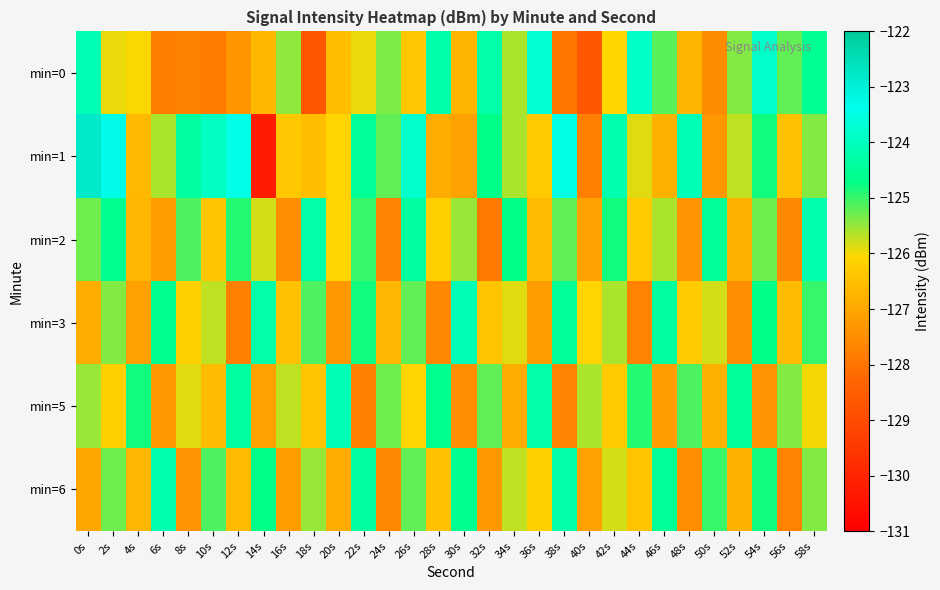

Rank the series by their maximum value, from lowest to highest.

min=2, min=6, min=3, min=5, min=0, min=1